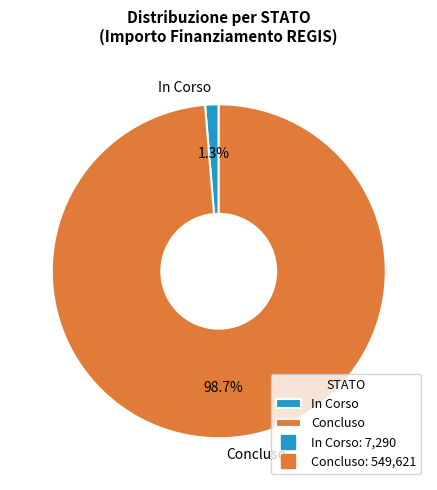

What portion of the pie excludes In Corso?

98.7%